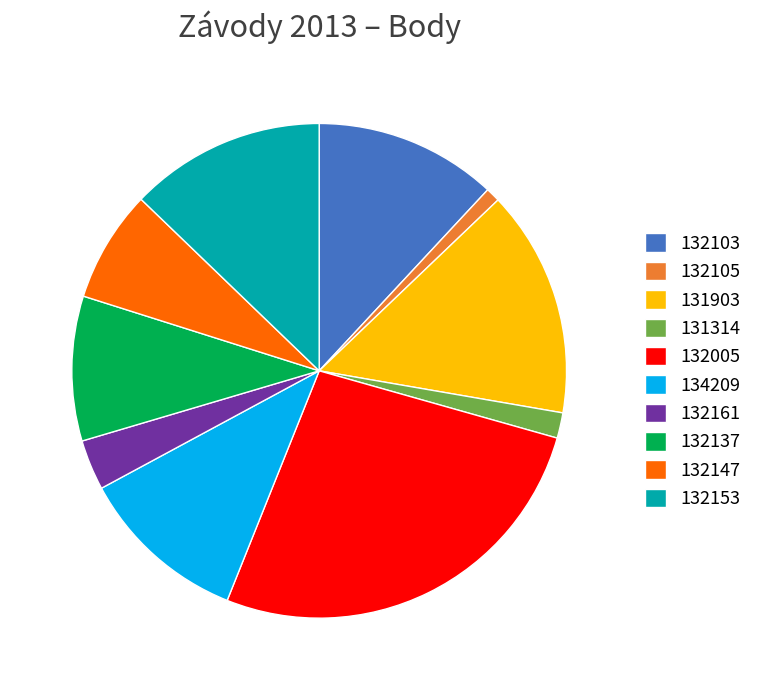

How many segments does this pie chart have?

10